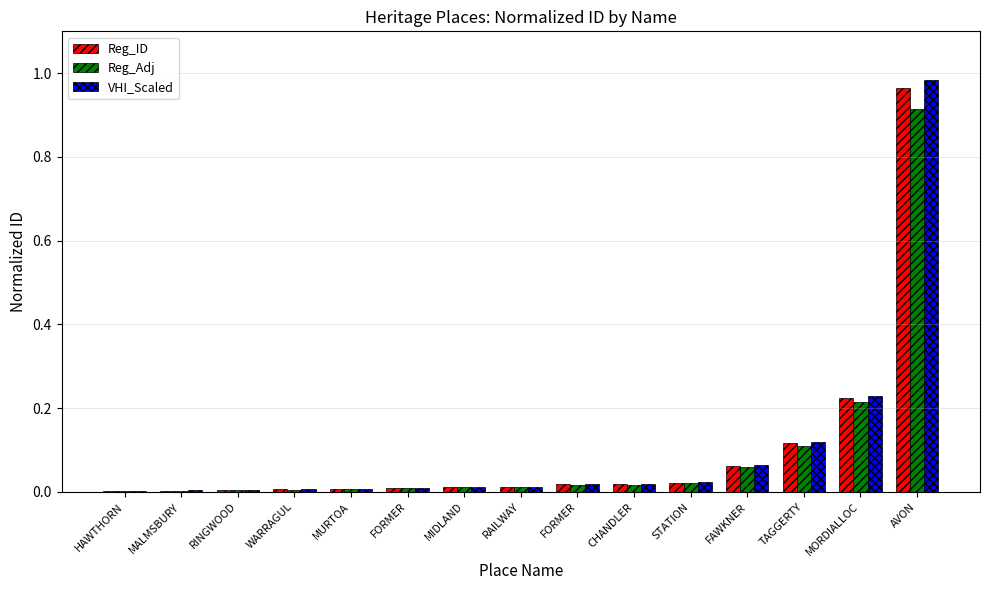

Count the number of categories in the chart.

15